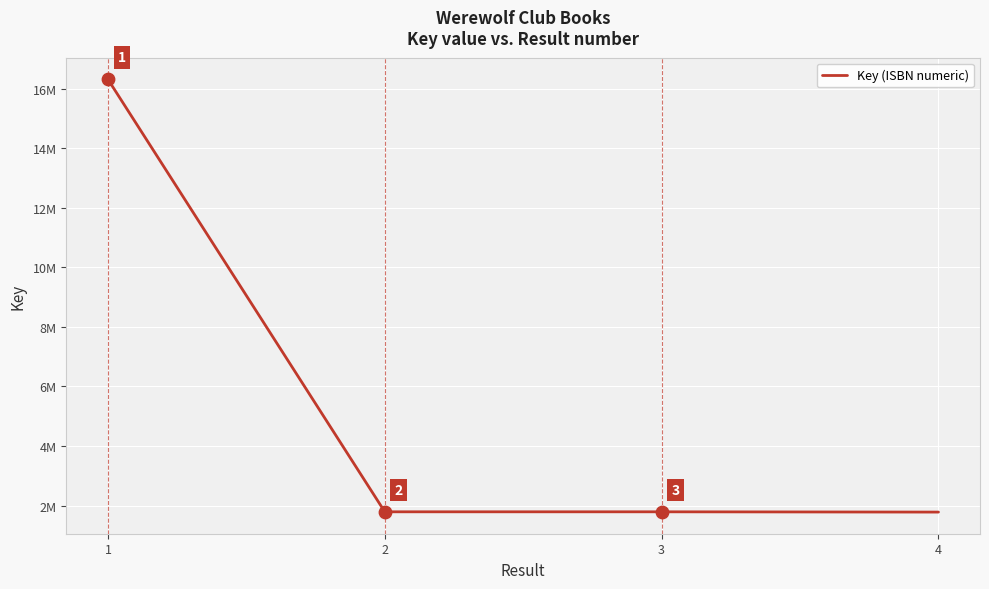

Which has a higher value, 3 or 2?

2